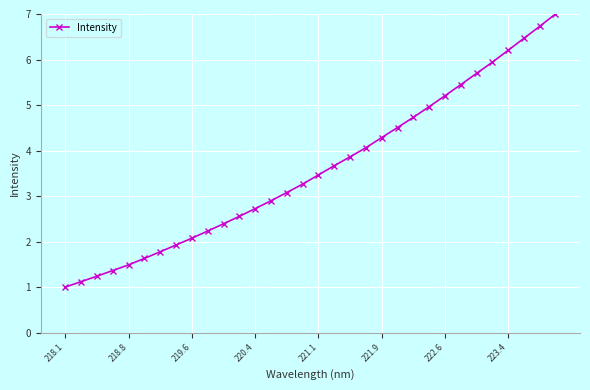

What is the value of the 15th point from the left?

3.1